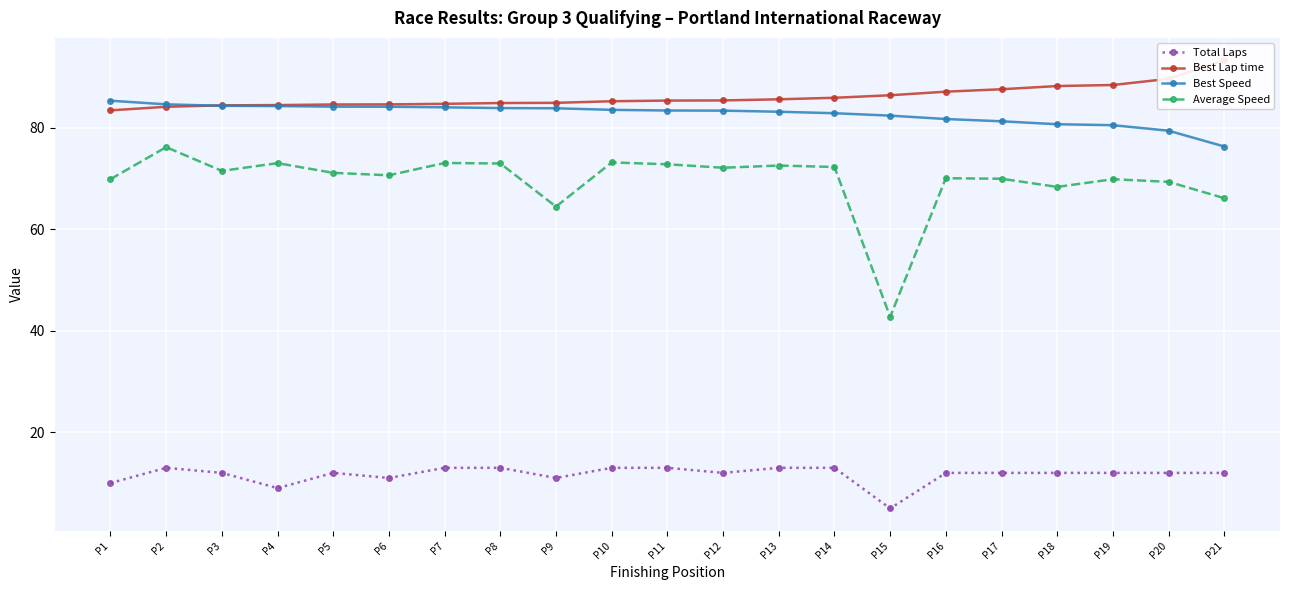

What is the smallest value displayed?

5.0